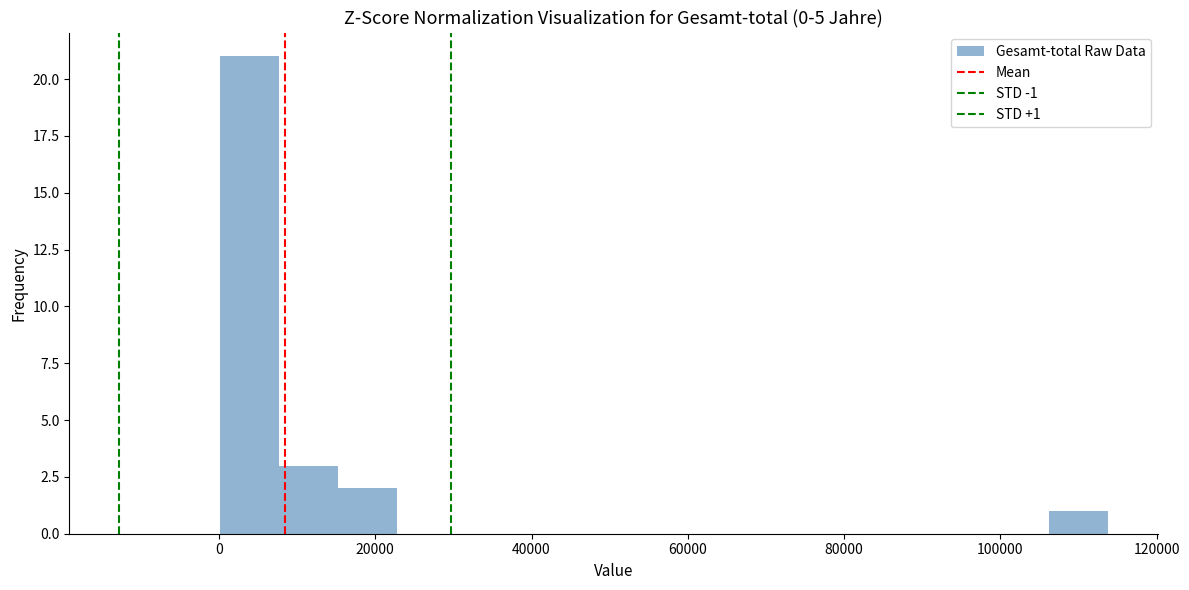

Read against the x-axis, roughly where is the centre of the tallest bar?

4000